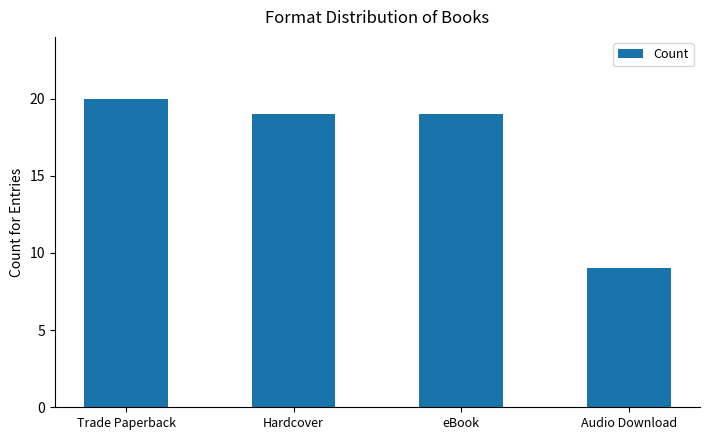

What is the label of the 2nd bar from the left?

Hardcover